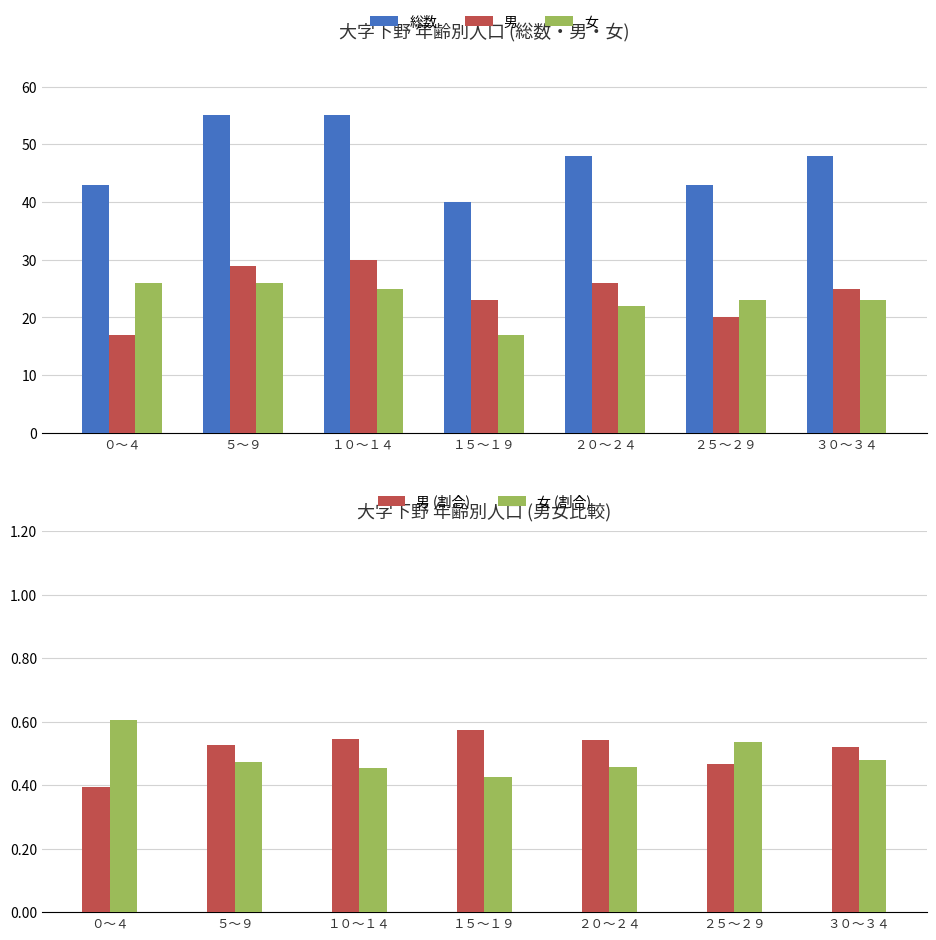

Is it true that 女 equals 17.0 at １５～１９?

True